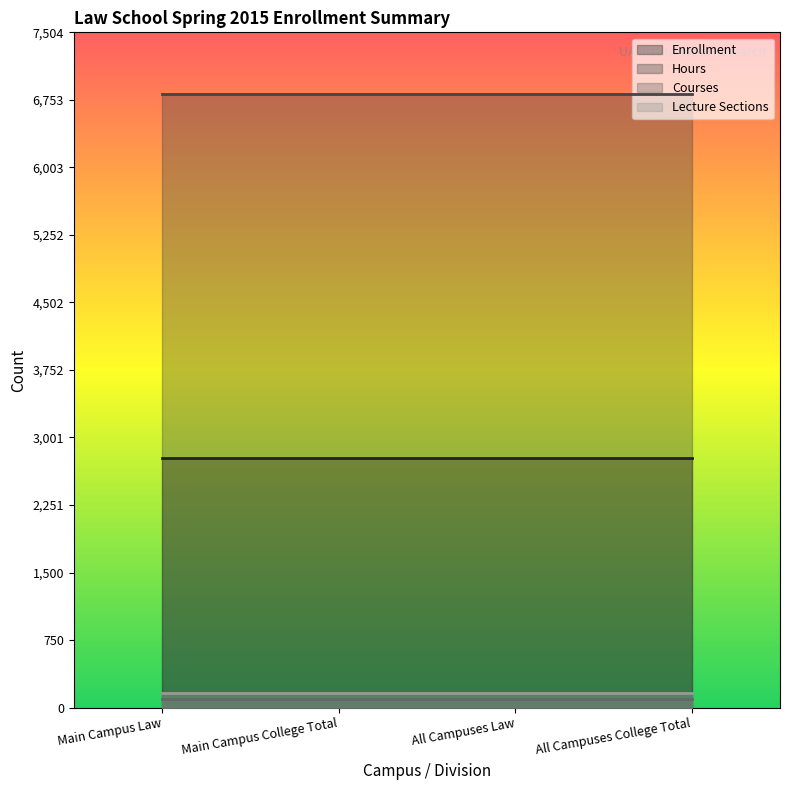

At Main Campus Law, list the series in order from largest to smallest.

Hours, Enrollment, Lecture Sections, Courses